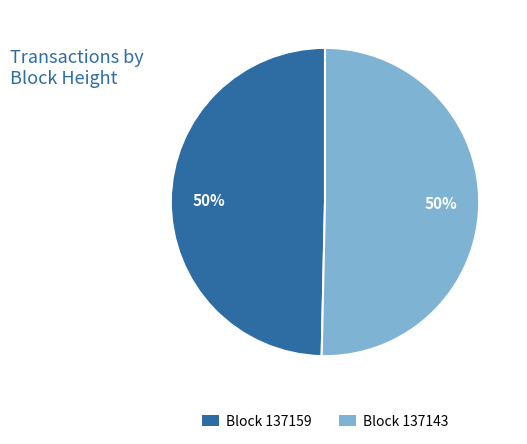

Is it true that Block 137159 is 57% of the pie?

False